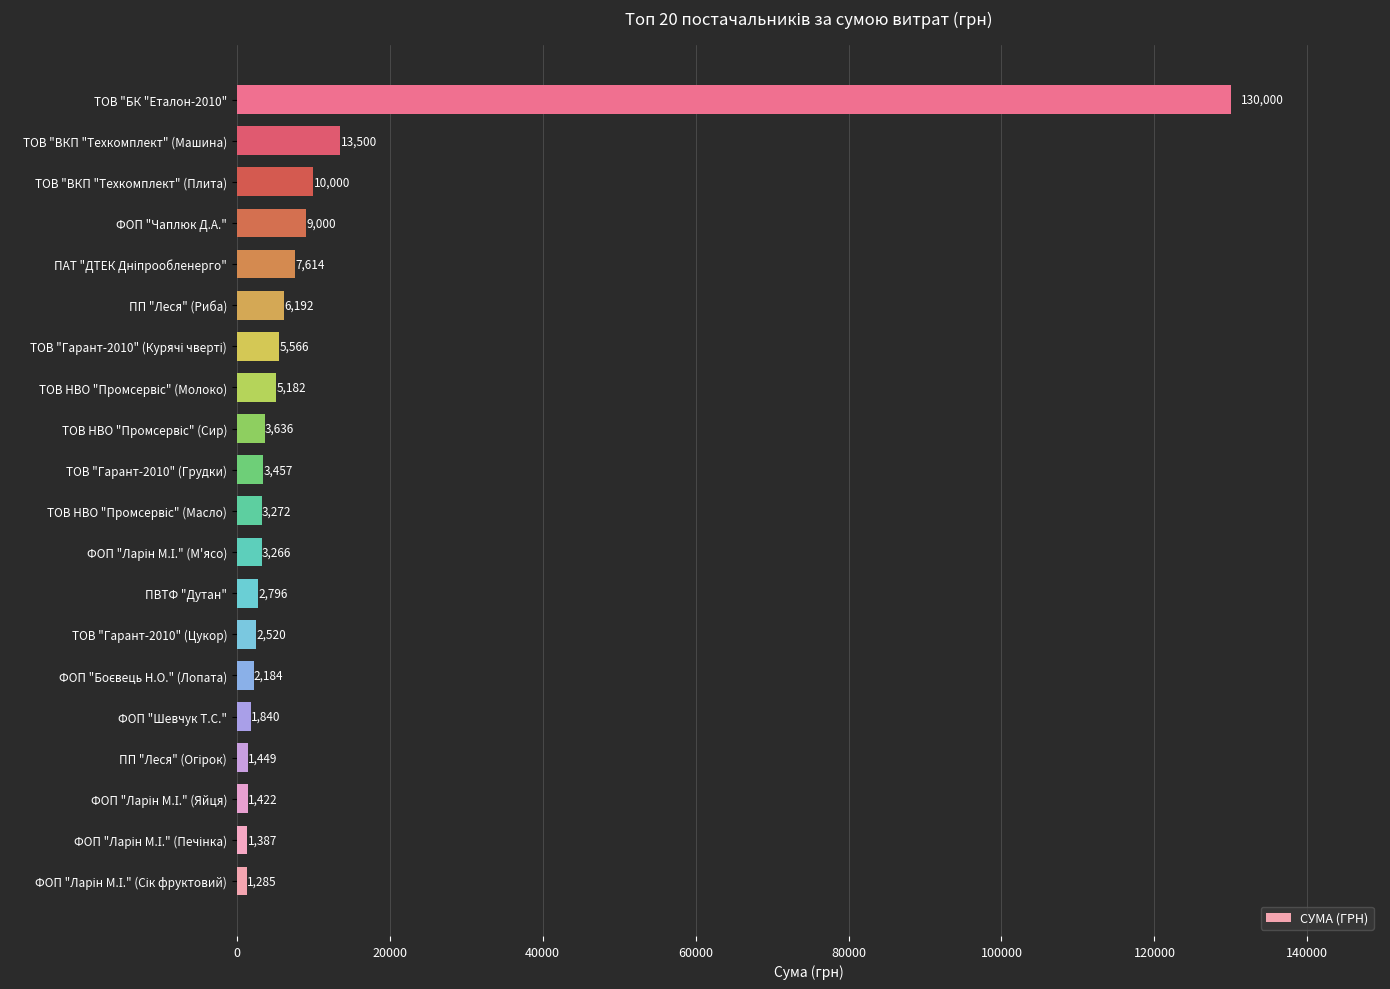

The chart shows a value of 6192.5 at ПП "Леся" (Риба). True or false?

True